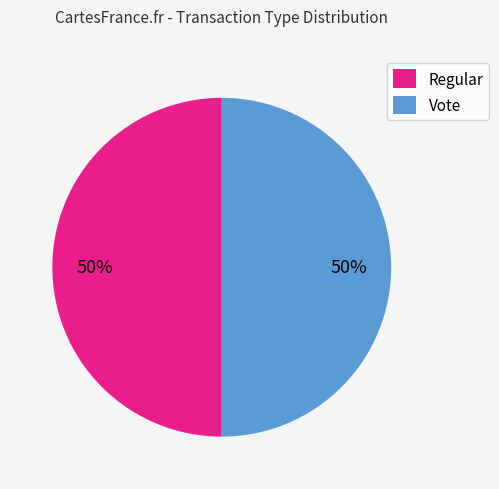

What is the ratio of the value at Vote to the value at Regular?

1.0